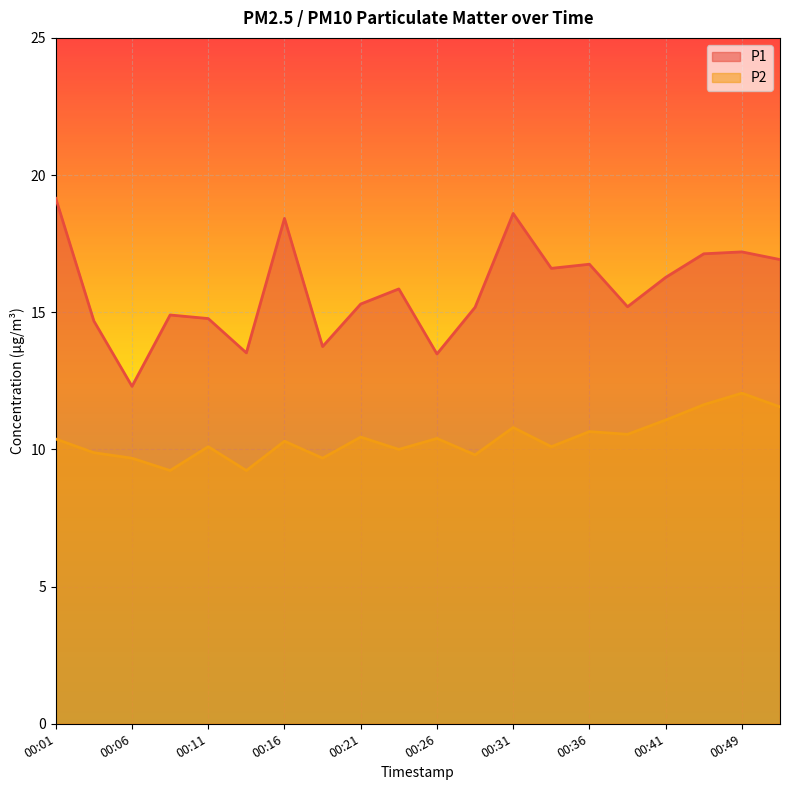

What is the sum of all P2 values?

207.5